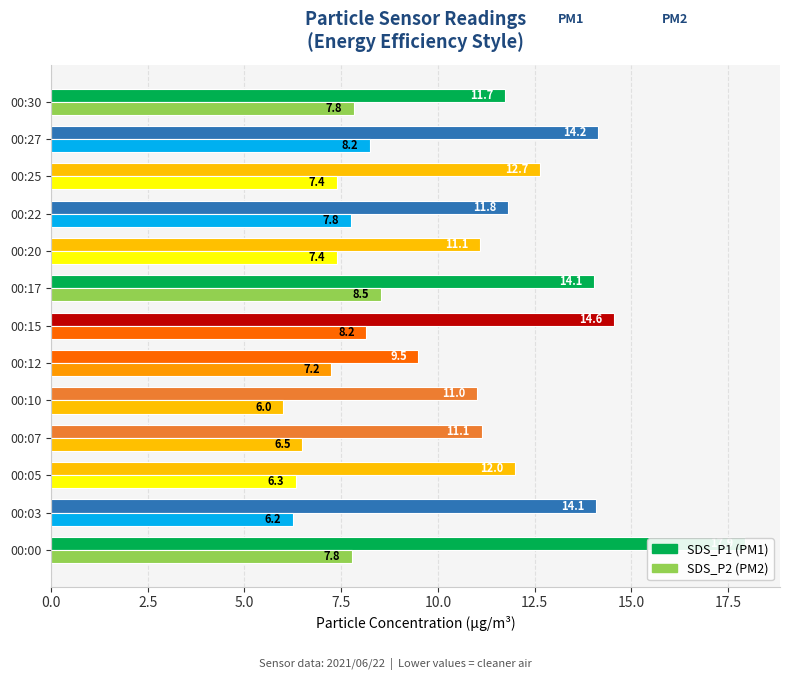

Rank the series by their maximum value, from highest to lowest.

SDS_P1 (PM1), SDS_P2 (PM2)